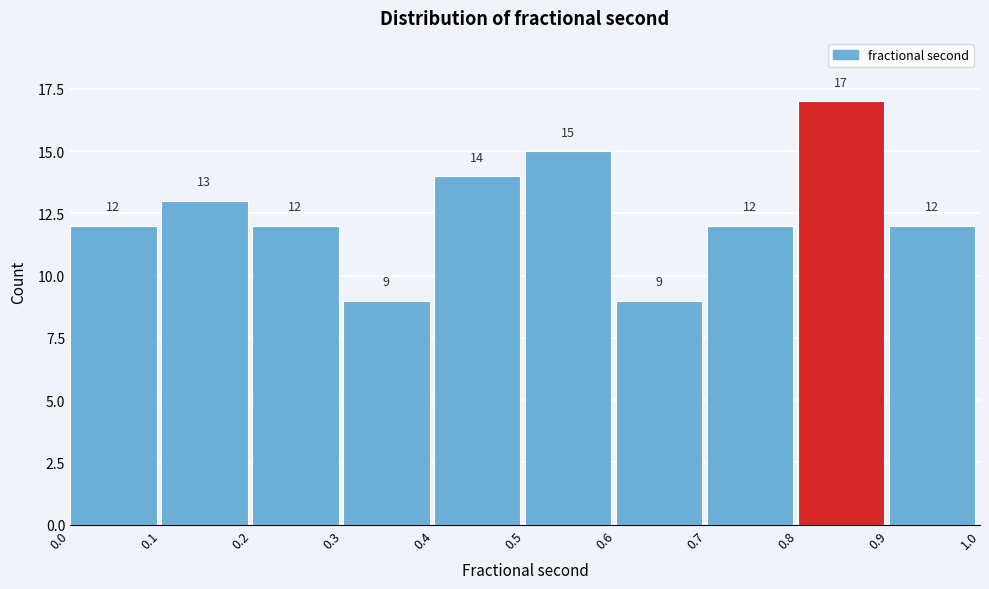

Reading left to right, extract all data points from this chart.

12	13	12	9	14	15	9	12	17	12